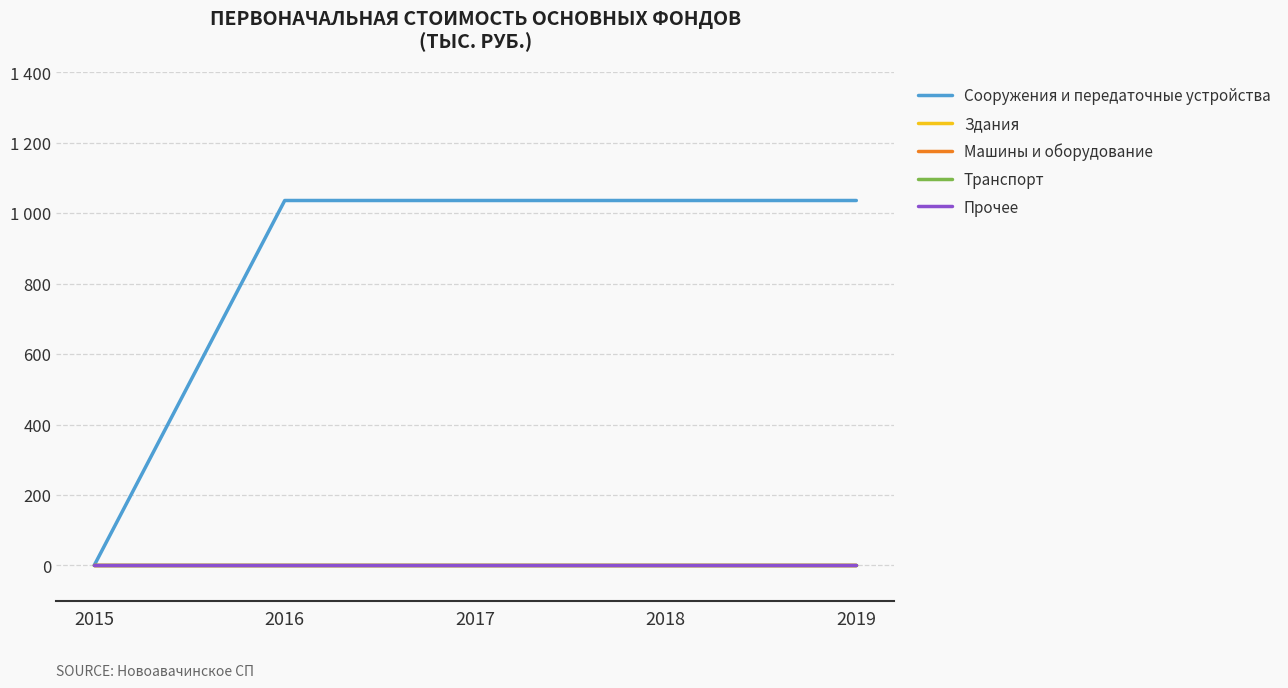

True or false: Здания and Прочее cross at least once.

False